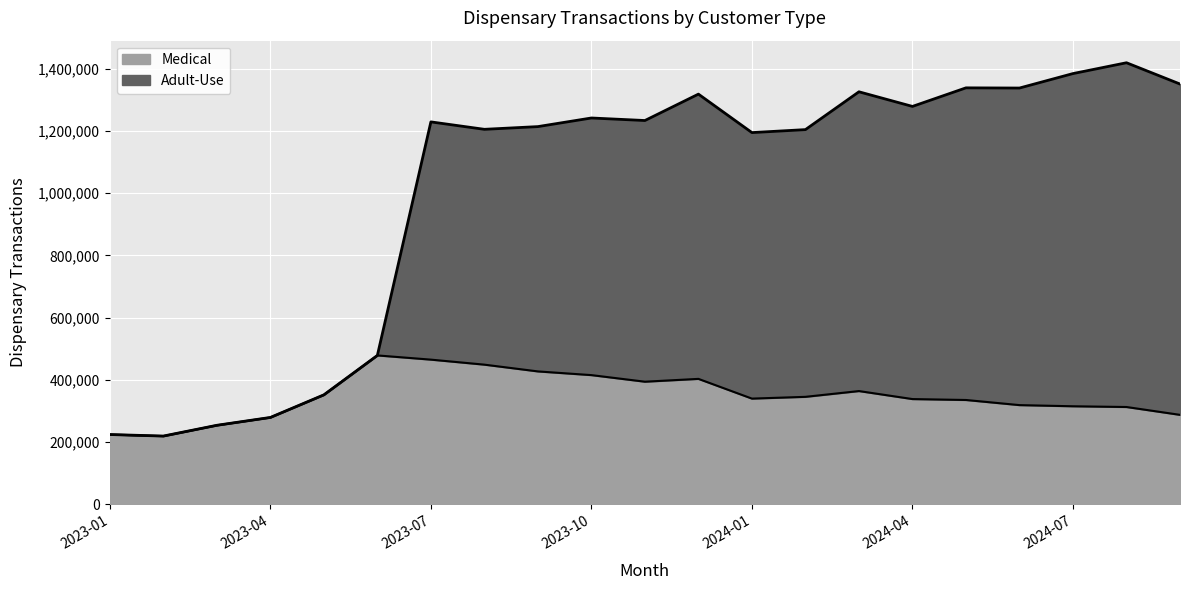

Reading right to left, extract all data points from this chart.

Medical: 2024-09=287975	2024-08=313182	2024-07=315549	2024-06=319270	2024-05=335742	2024-04=338690	2024-03=364413	2024-02=345867	2024-01=340167	2023-12=403571	2023-11=394488	2023-10=415653	2023-09=427537	2023-08=449277	2023-07=465406	2023-06=478939	2023-05=352283	2023-04=279636	2023-03=254444	2023-02=219818	2023-01=224787
Adult-Use: 2024-09=1350933	2024-08=1419298	2024-07=1384513	2024-06=1338043	2024-05=1338650	2024-04=1278997	2024-03=1325990	2024-02=1204471	2024-01=1194889	2023-12=1318482	2023-11=1233683	2023-10=1241816	2023-09=1214133	2023-08=1205416	2023-07=1229278	2023-06=478939	2023-05=352283	2023-04=279636	2023-03=254444	2023-02=219818	2023-01=224787